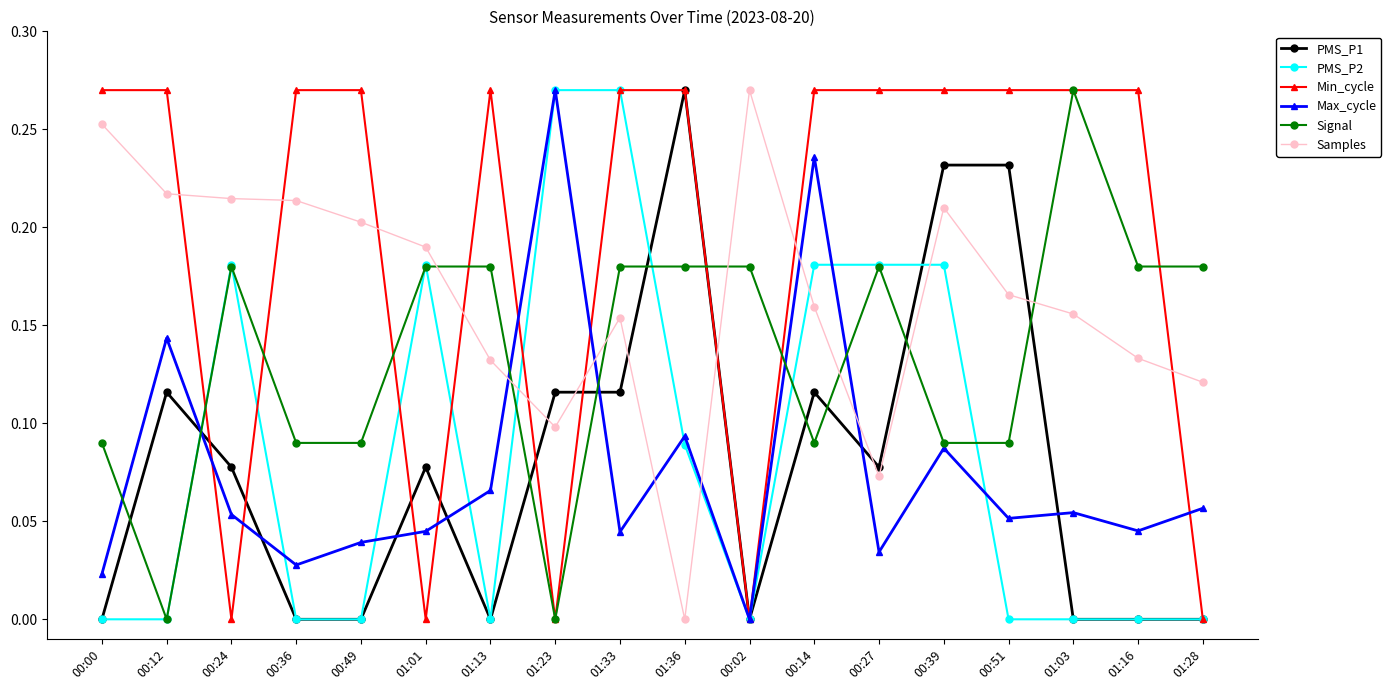

The PMS_P2 series shows 0.3 at 00:27. True or false?

False